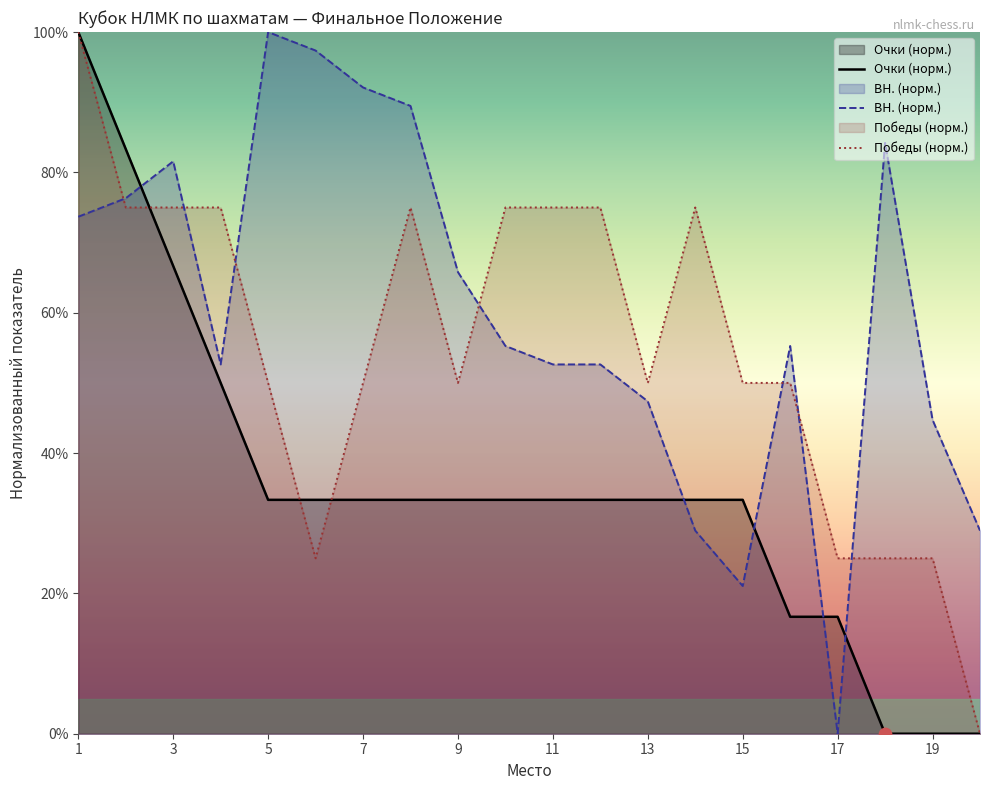

Which series has the largest total across all categories?

BH. (норм.)